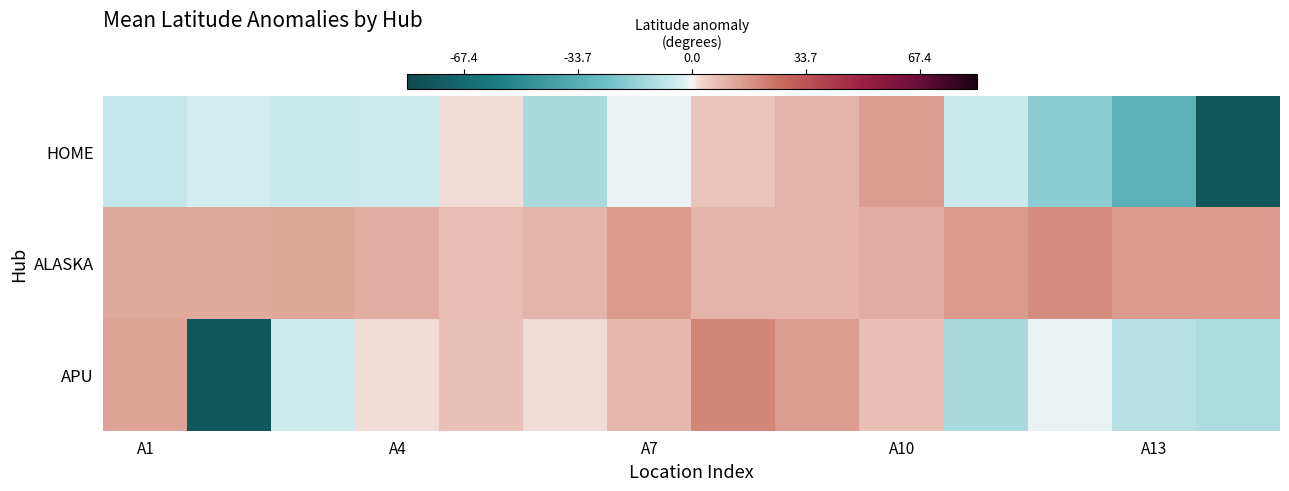

Which series has the widest spread of values?

APU